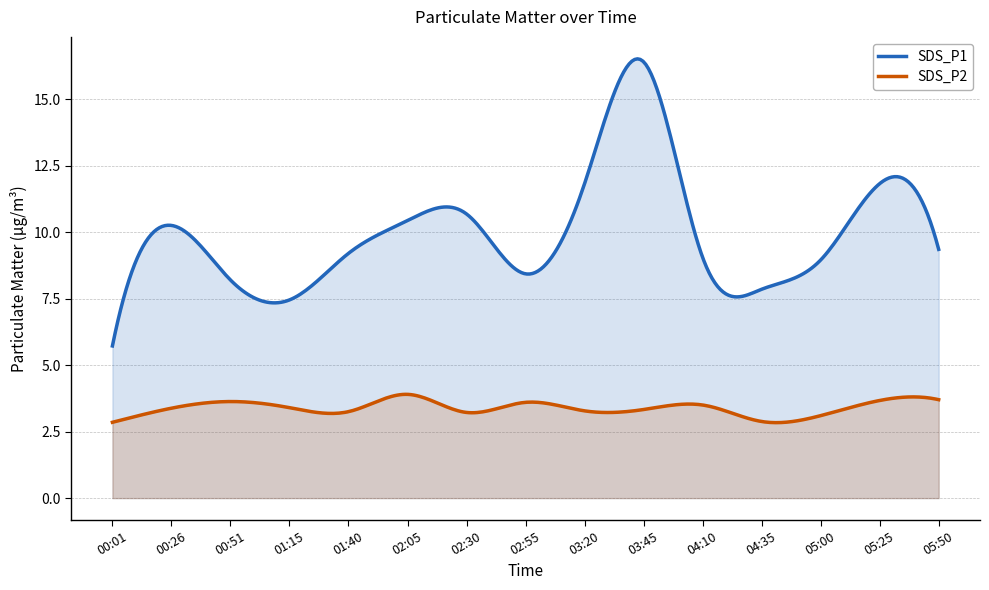

How many interior local valleys does the SDS_P2 series have?

4